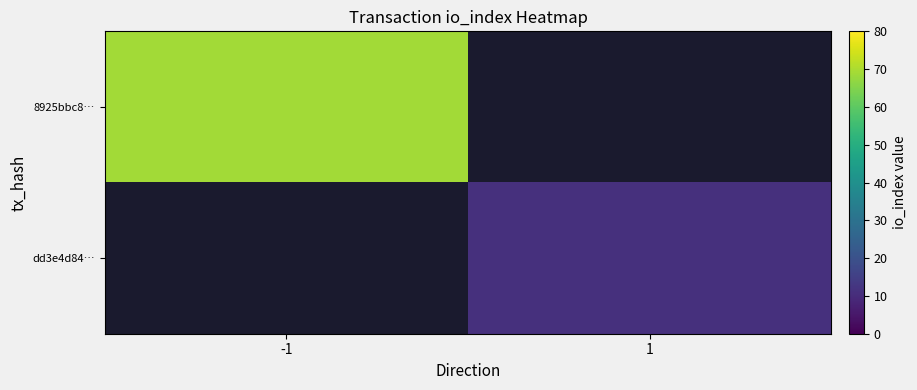

At how many categories does at least one series exceed 61?

1